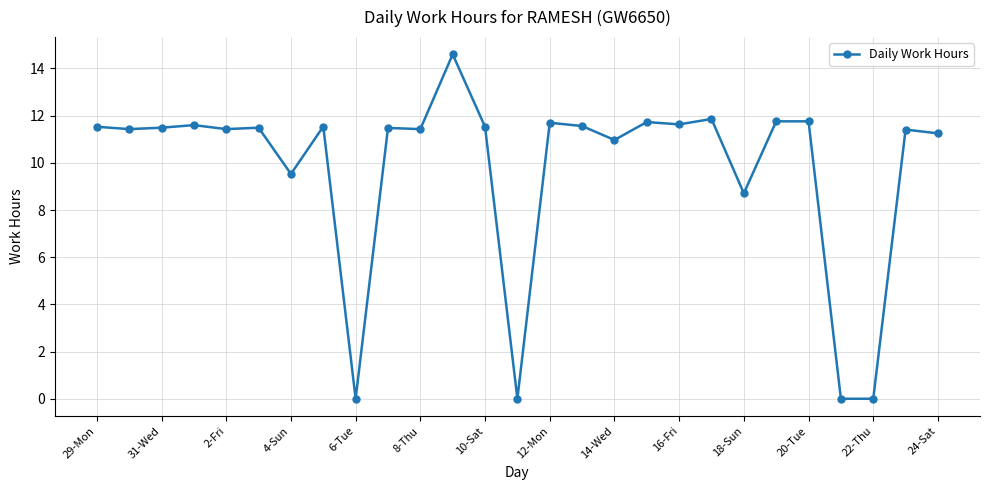

True or false: the data has more than 2 interior local peaks.

True